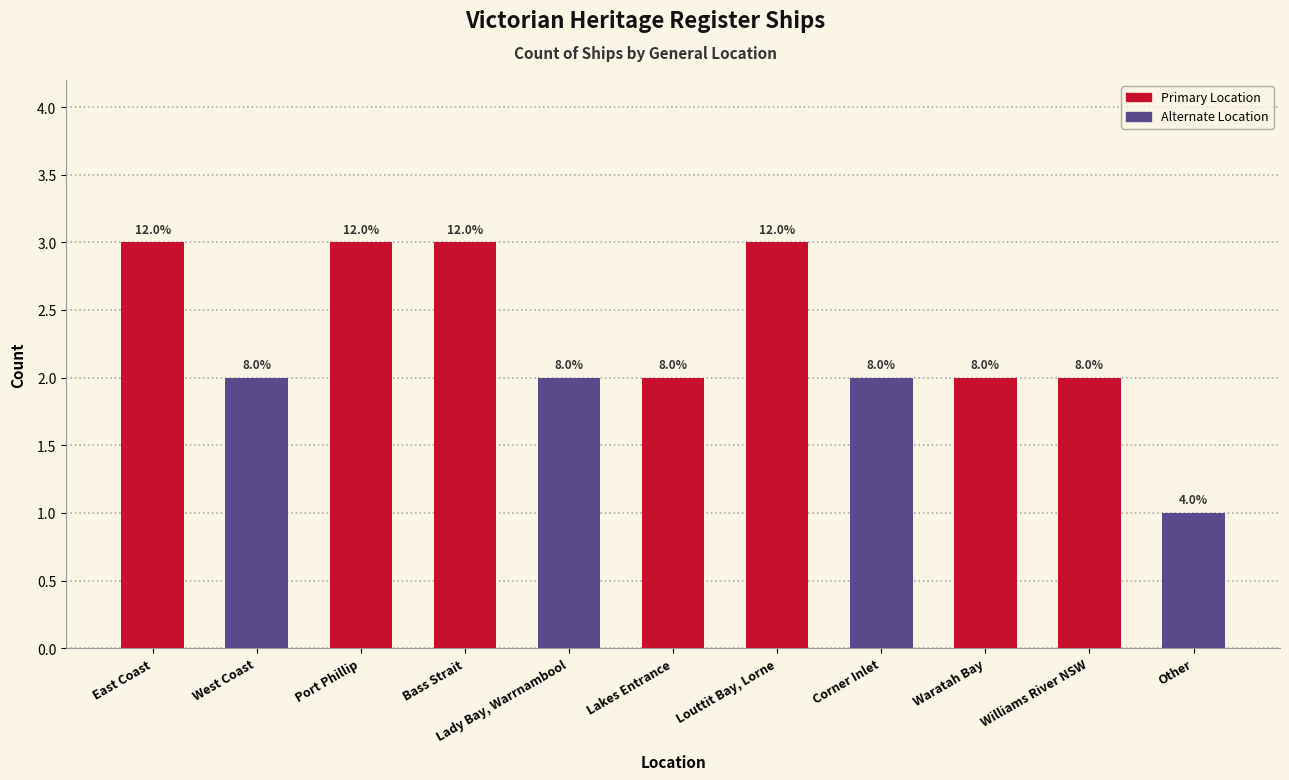

Reading left to right, extract all data points from this chart.

3	2	3	3	2	2	3	2	2	2	1